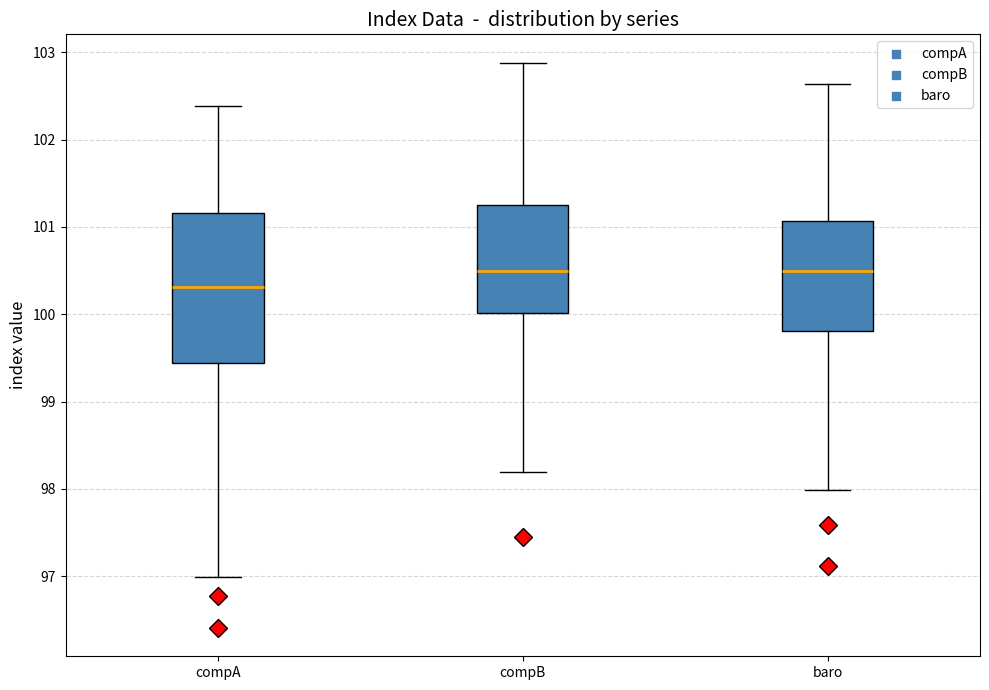

Comparing the boxes themselves (not the whiskers), which one is the tallest?

compA